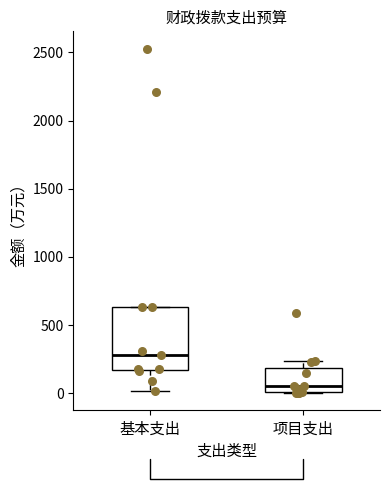

Reading left to right, read every box against the y-axis: the position of its median line, the range the box covers, and the ends of its whiskers. The values are not printed on the chart, so give them approximately, as read against the axis.

基本支出: median 300, box 150 to 650, whiskers 0 to 650
项目支出: median 50, box 0 to 200, whiskers 0 to 250